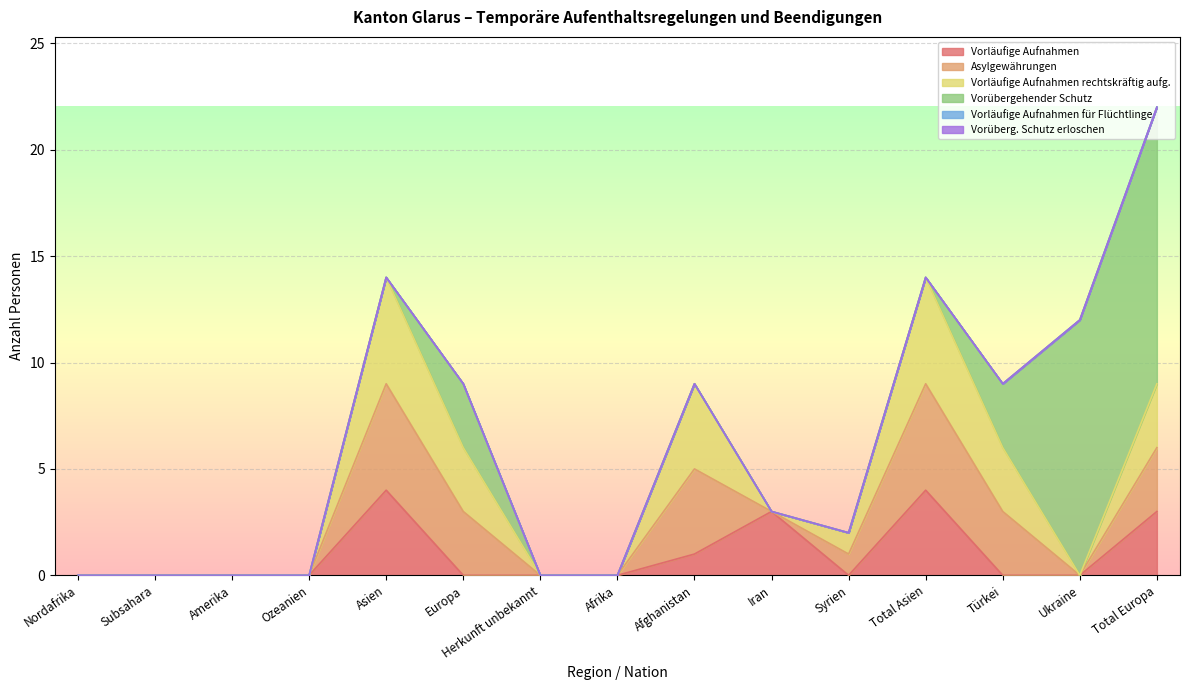

What is the maximum value for Vorläufige Aufnahmen?

4